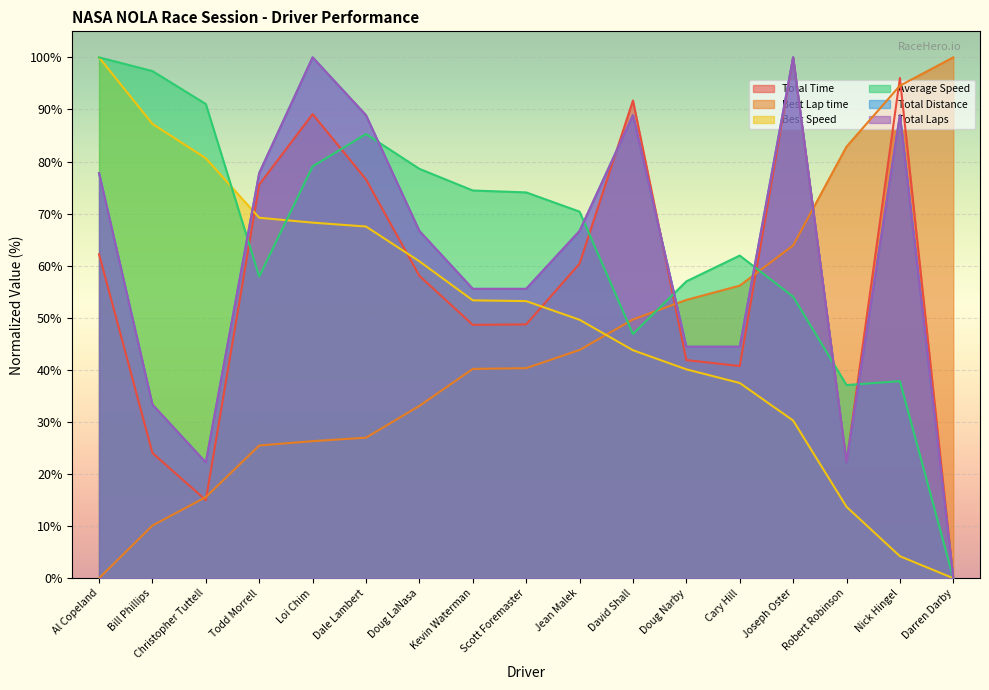

How many values in the Total Distance series are below 66?

8